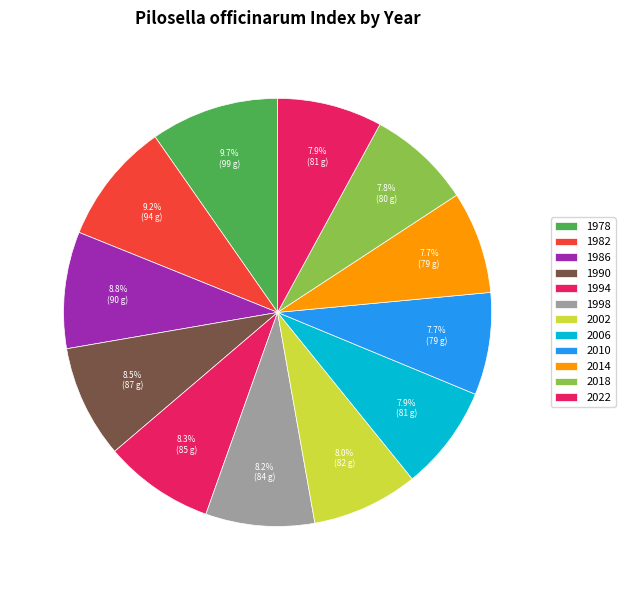

Does 1982 represent more than half of the total?

No